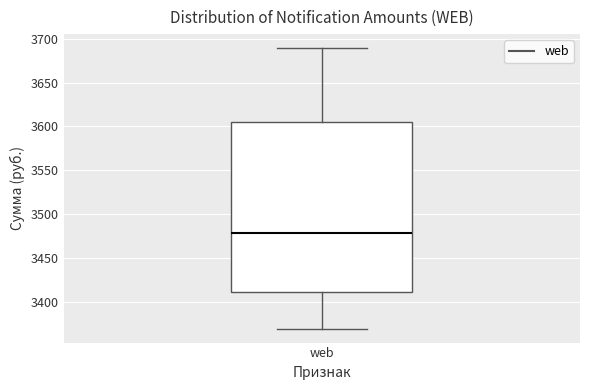

Read this box plot against the y-axis: the position of the median line, the range covered by the box, and the ends of both whiskers. The values are not printed on the chart, so give them approximately, as read against the axis.

median 3480, box 3410 to 3605, whiskers 3370 to 3690